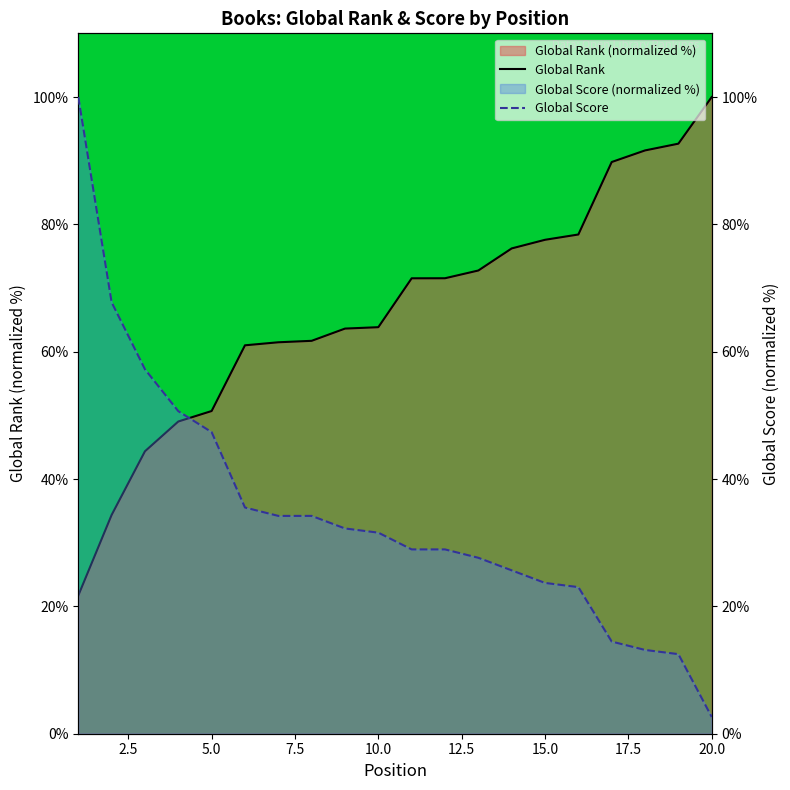

What is the approximate value of Global Rank at 2.5?

34.4